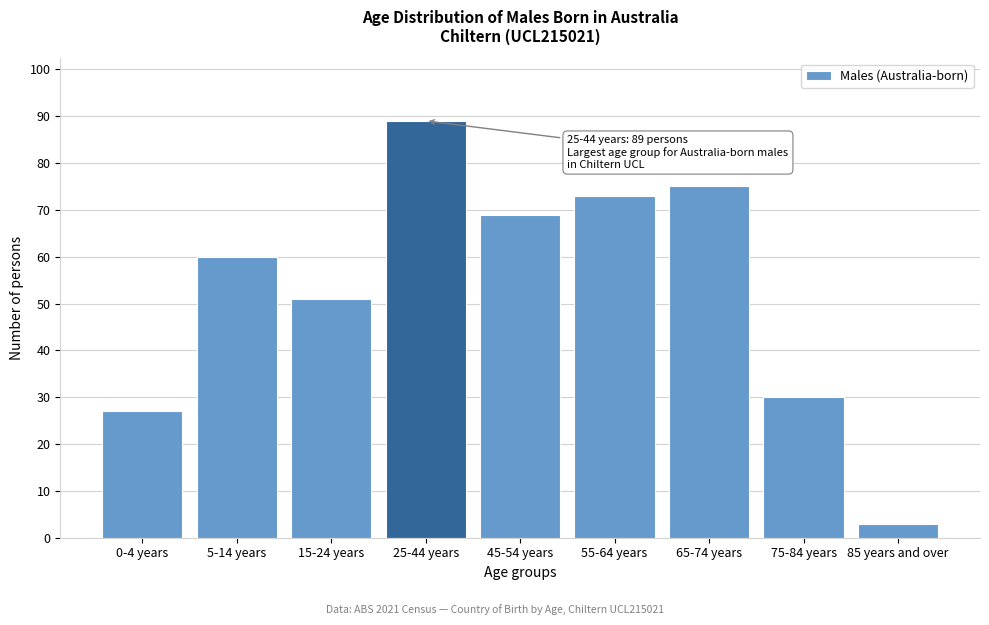

Reading left to right, what are all the values shown in this chart?

0-4 years=27	5-14 years=60	15-24 years=51	25-44 years=89	45-54 years=69	55-64 years=73	65-74 years=75	75-84 years=30	85 years and over=3